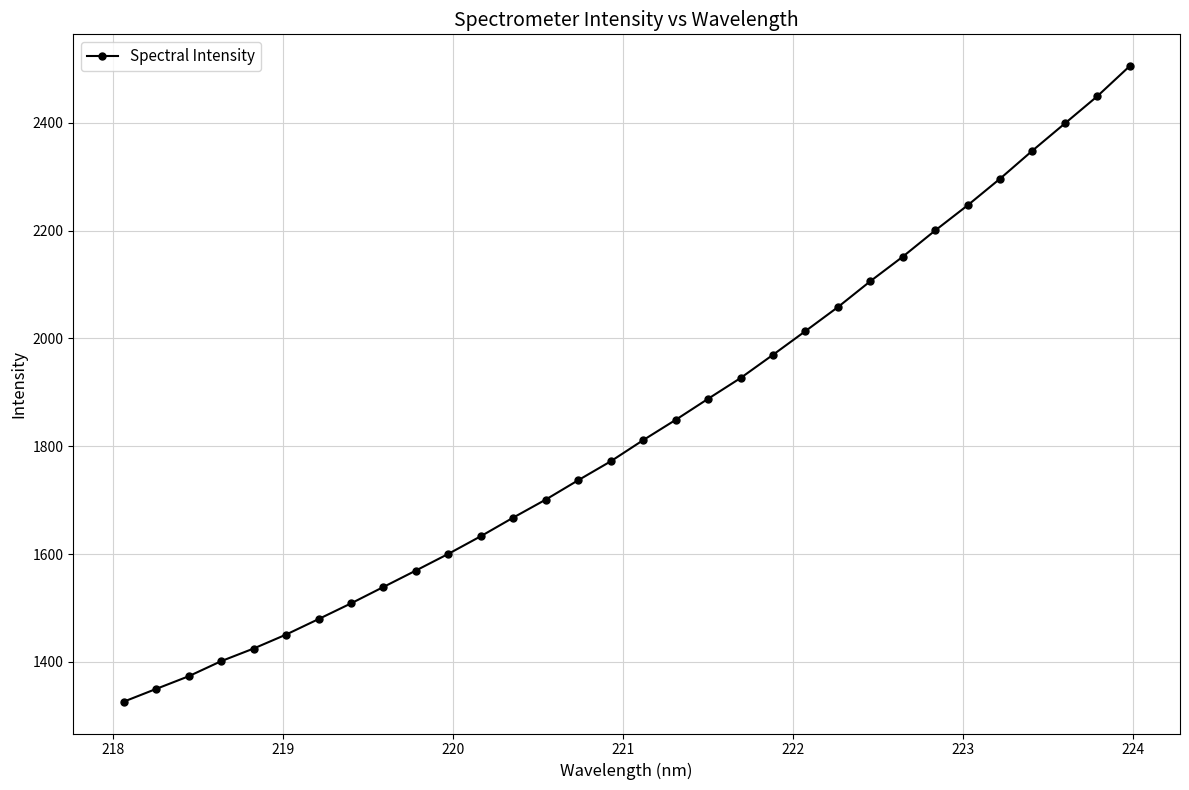

What is the average value?

1836.1